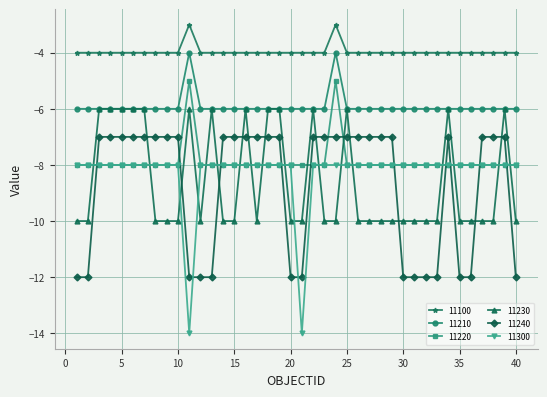

Which series has the largest total across all categories?

11100